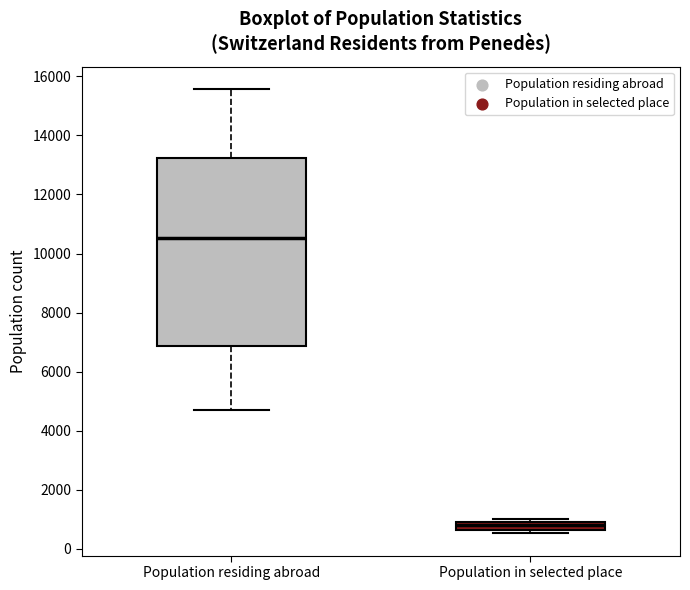

Which box's median line is the lowest?

Population in selected place